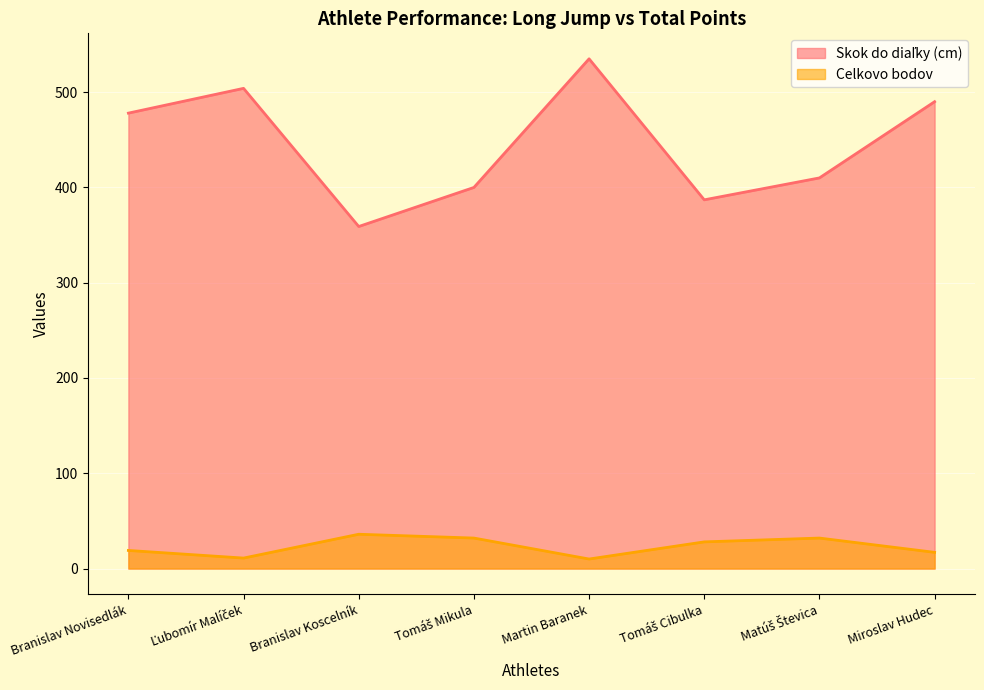

True or false: Celkovo bodov and Skok do diaľky (cm) intersect in this chart.

False